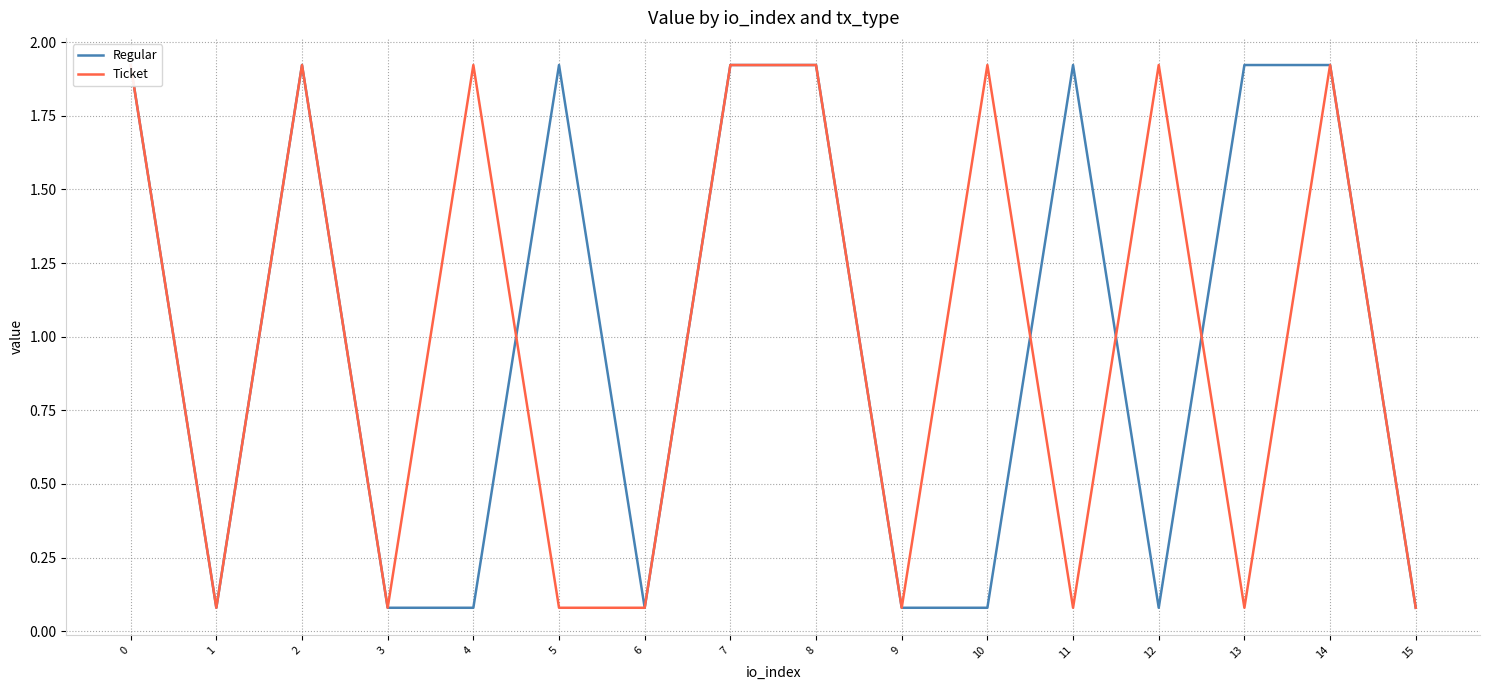

The Regular series shows 1.9 at 11. True or false?

True